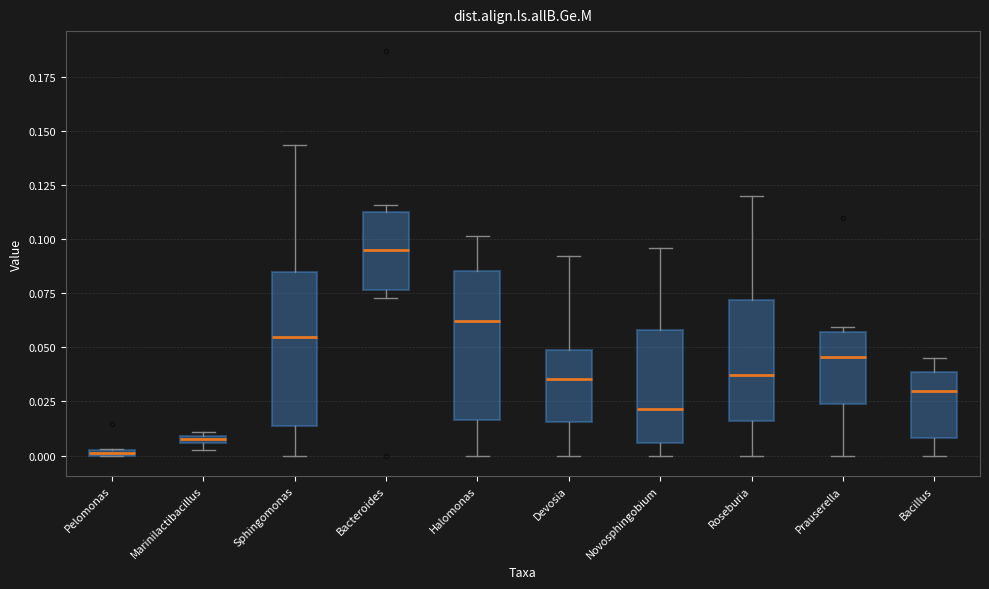

Which box's median line is the lowest?

Pelomonas